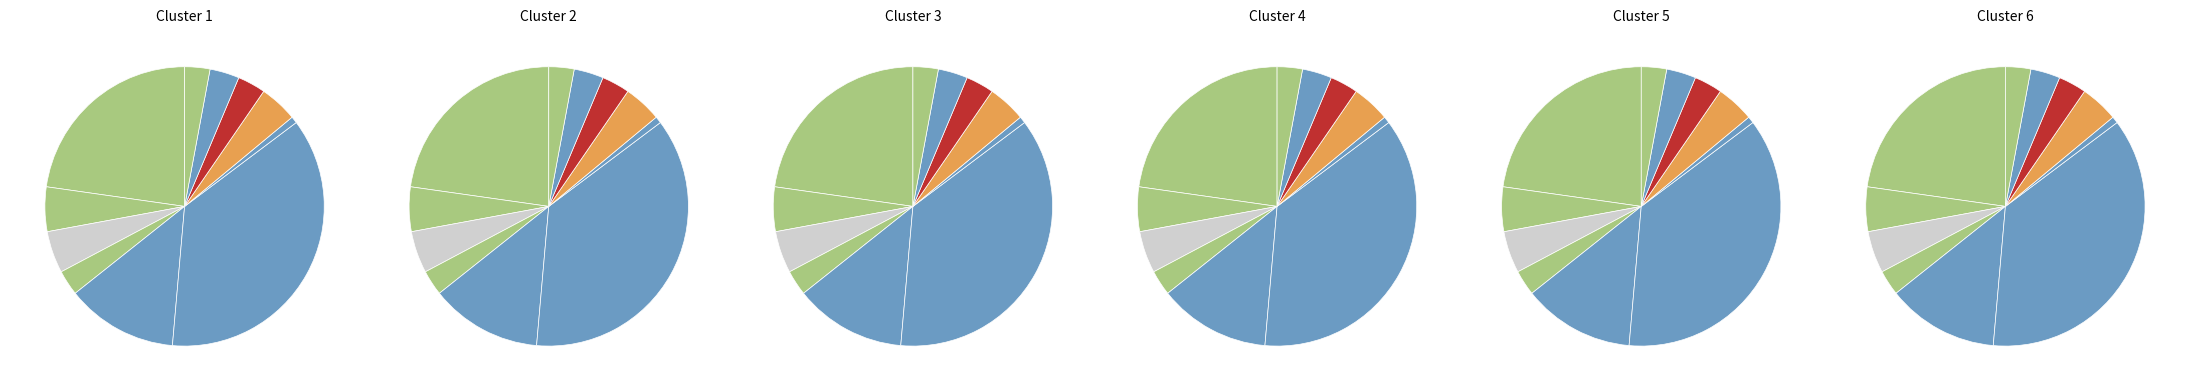

What percentage is NOT represented by Плов из птицы?

63.4%